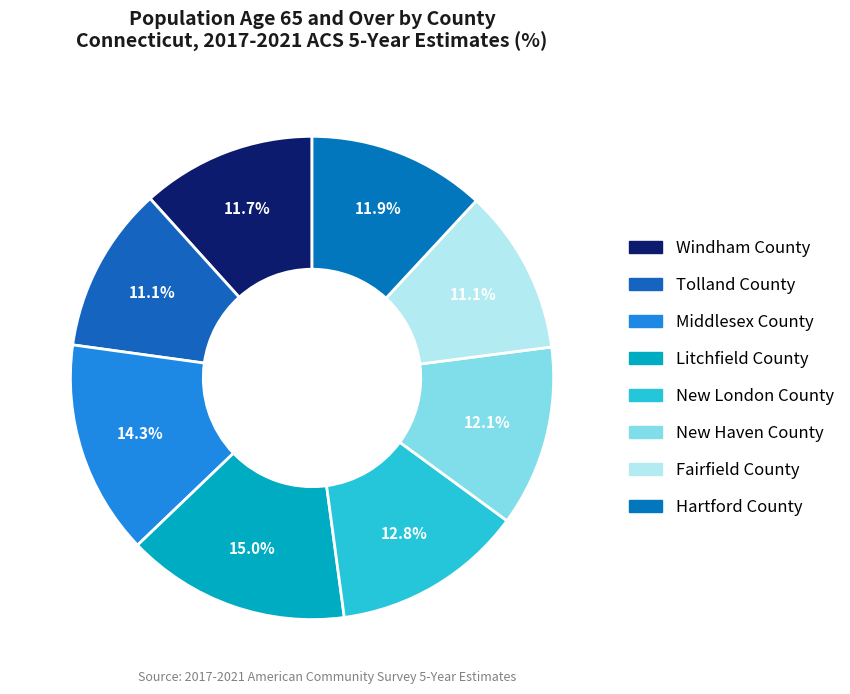

How many slices are in this pie chart?

8